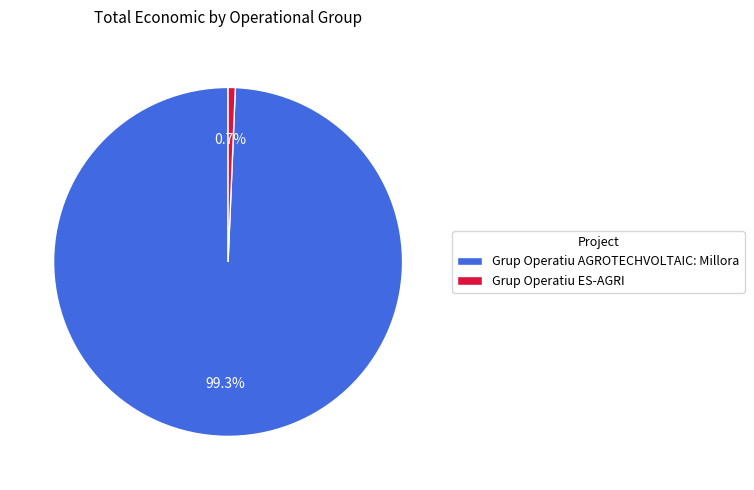

Does Grup Operatiu AGROTECHVOLTAIC: Millora account for over 50% of the chart?

Yes